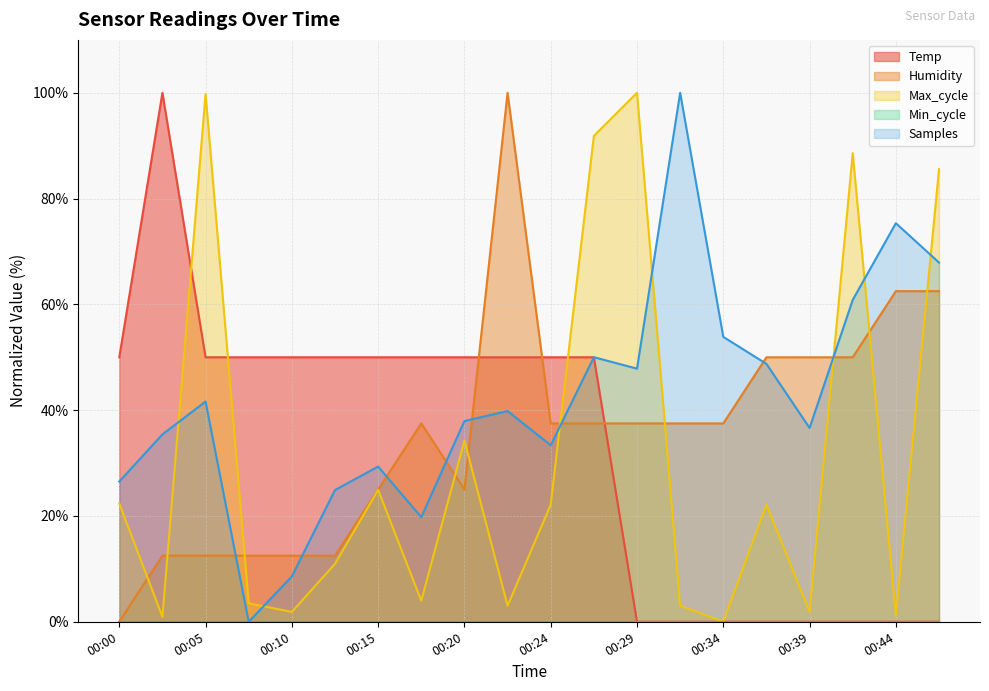

How many values in the Humidity series are below 37?

8